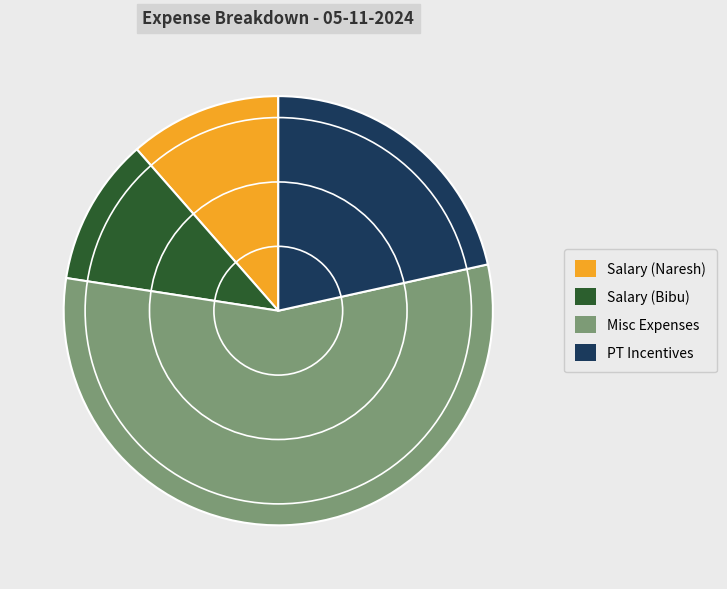

Between PT Incentives and Salary (Bibu), which is larger?

PT Incentives